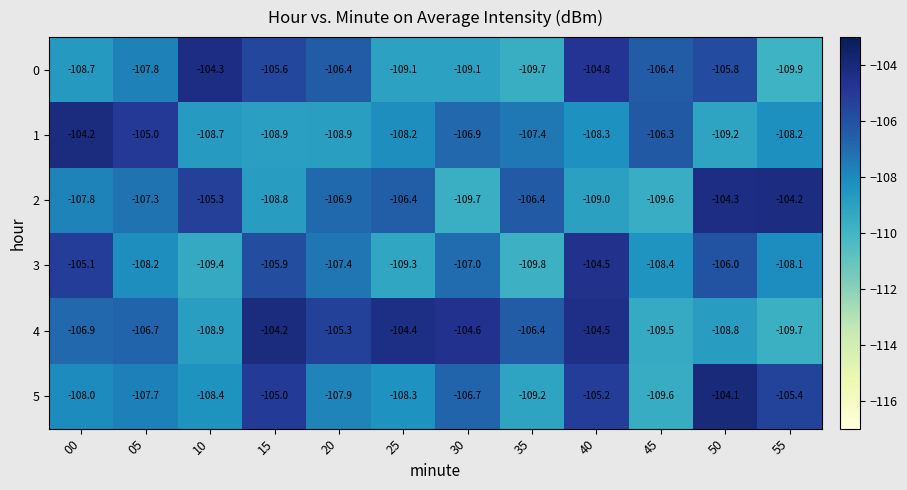

What is the difference between the highest and lowest values at 45?

3.3